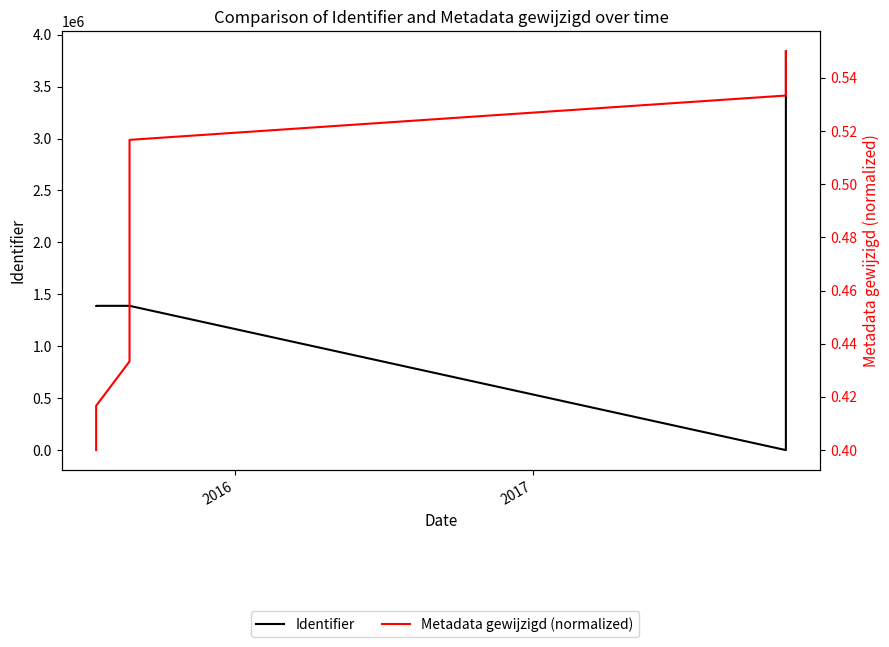

The Metadata gewijzigd (normalized) series shows 0.9 at 9. True or false?

False